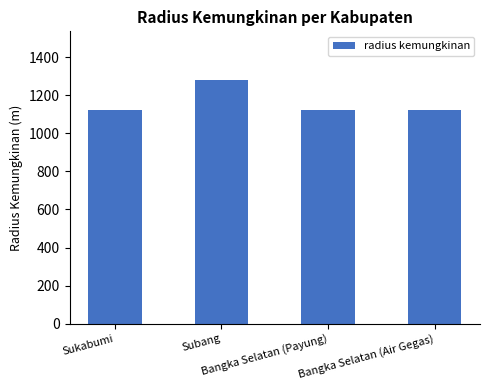

What is the label of the 2nd bar from the left?

Subang